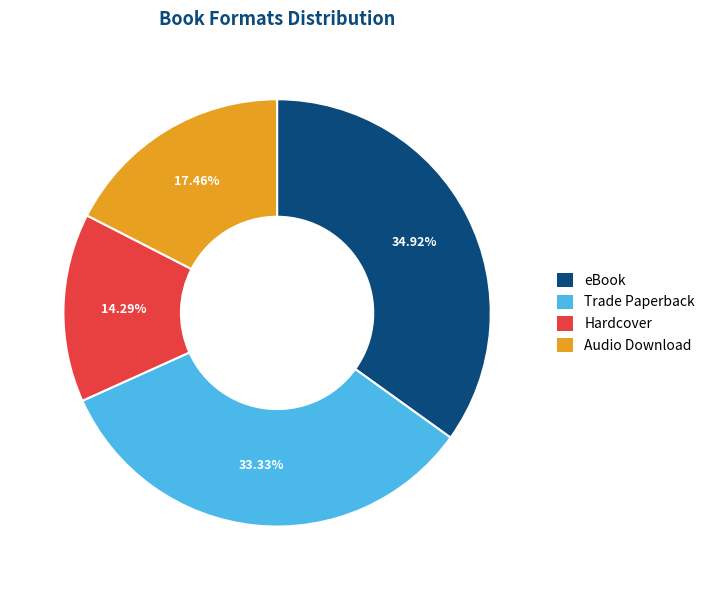

Is eBook the majority of the pie?

No